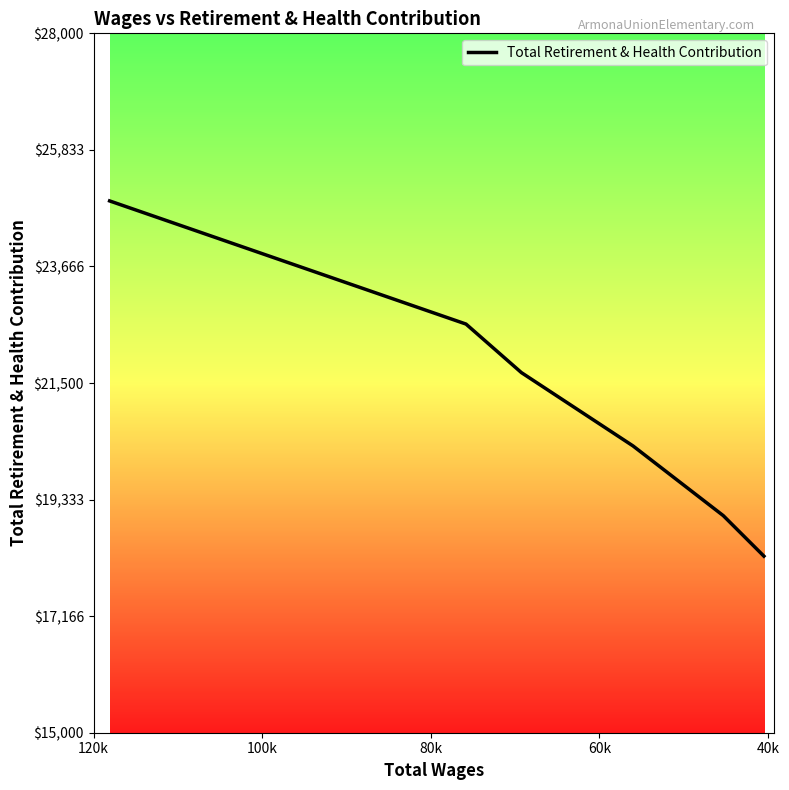

How many values are below 21694?

3